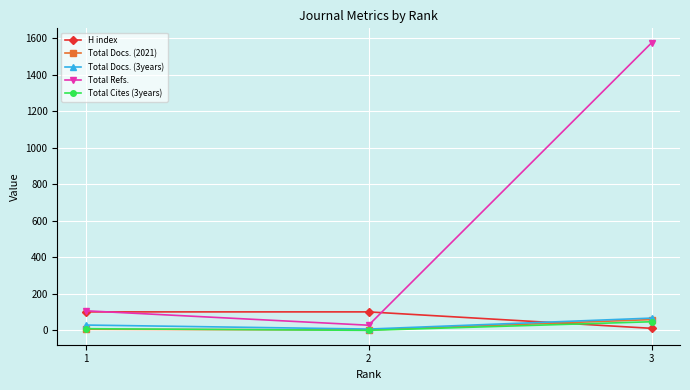

Between 1 and 3, which series saw the biggest shift?

Total Refs.